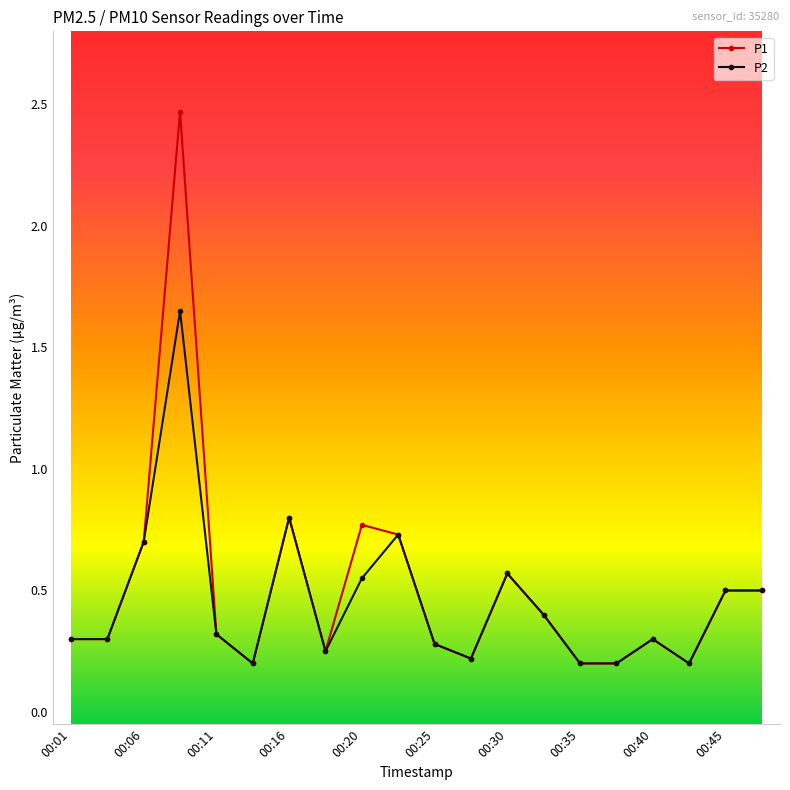

What is the average value of the P2 series?

0.5